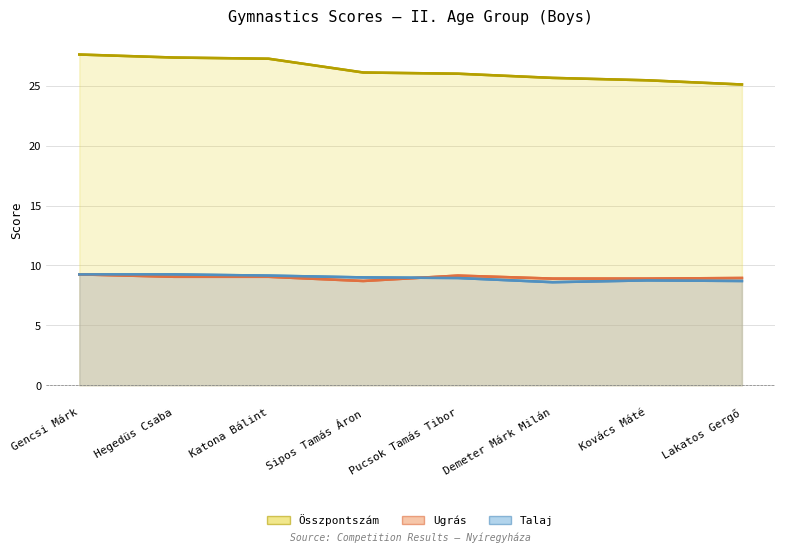

Reading left to right, list all the values displayed in this chart.

Összpontszám: 27.6	27.4	27.2	26.1	26.0	25.6	25.4	25.1
Ugrás: 9.2	9.1	9.1	8.7	9.2	8.9	8.9	8.9
Talaj: 9.2	9.2	9.2	9.0	8.9	8.6	8.8	8.7